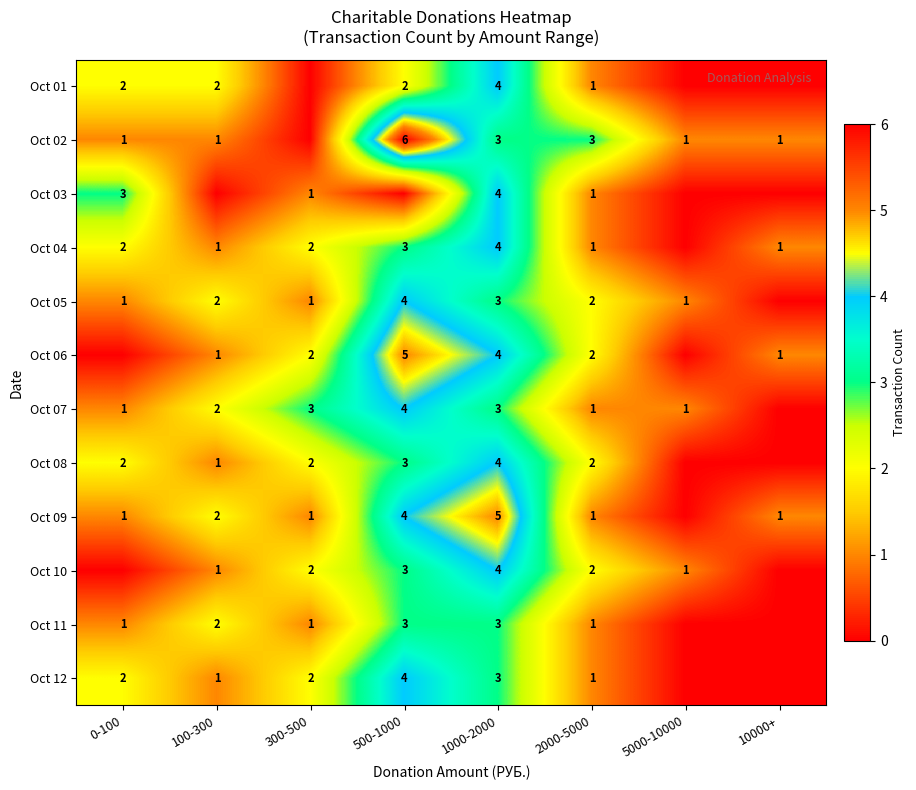

The Oct 05 series shows 1 at 5000-10000. True or false?

True